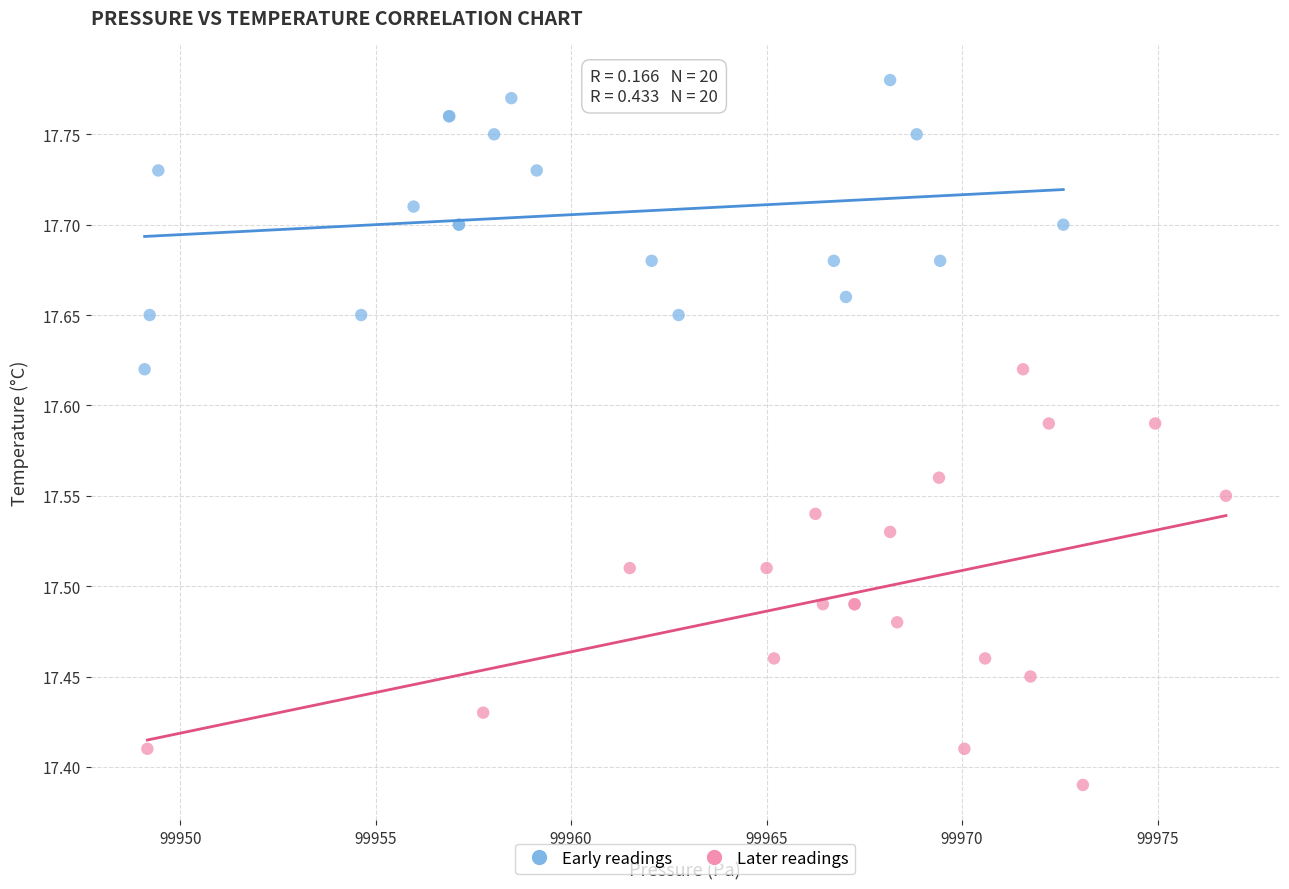

Which series contains the highest Y value?

Early readings